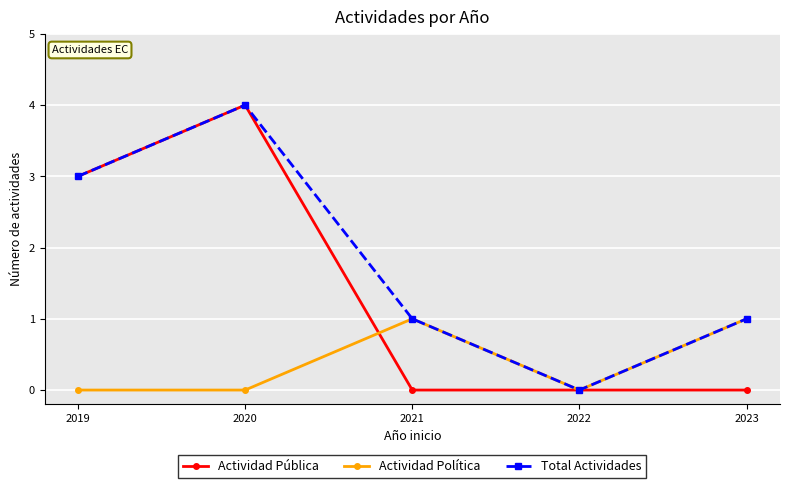

True or false: Total Actividades has a value of 0 at 2022.

True